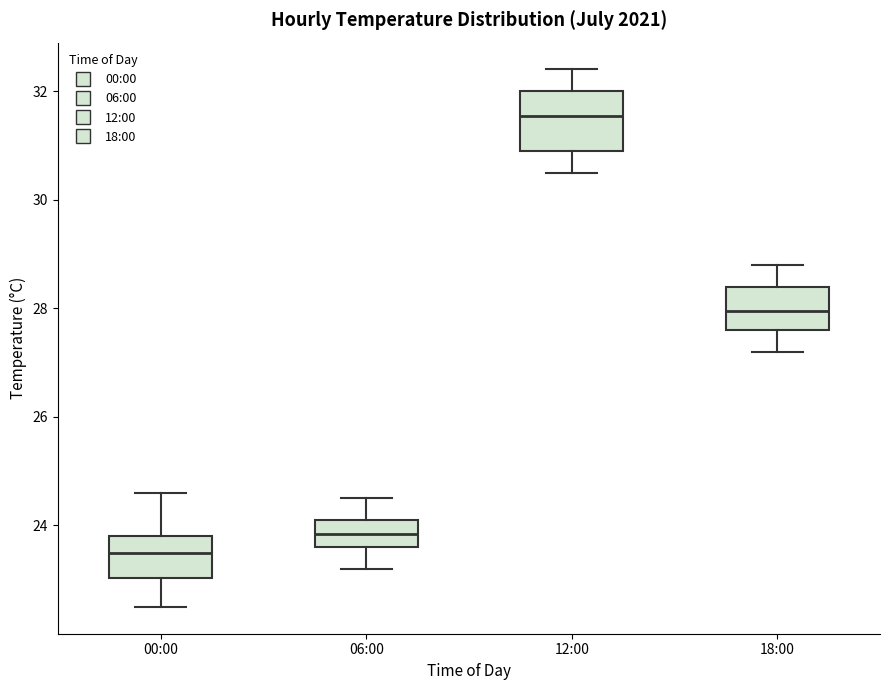

Which box is the tallest, from its lower edge to its upper edge?

12:00